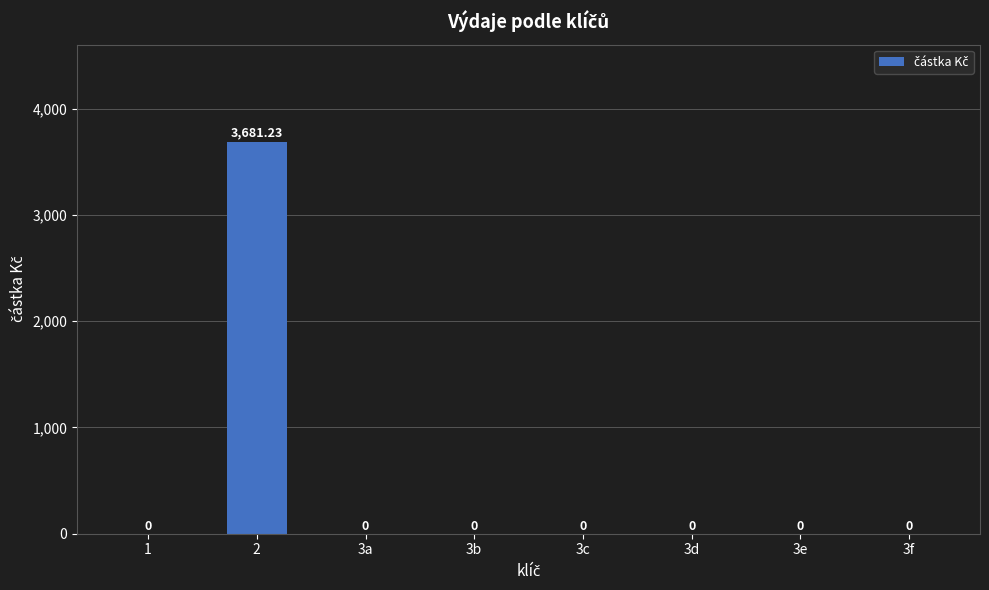

Are the bars grouped side by side (vs. stacked)?

No